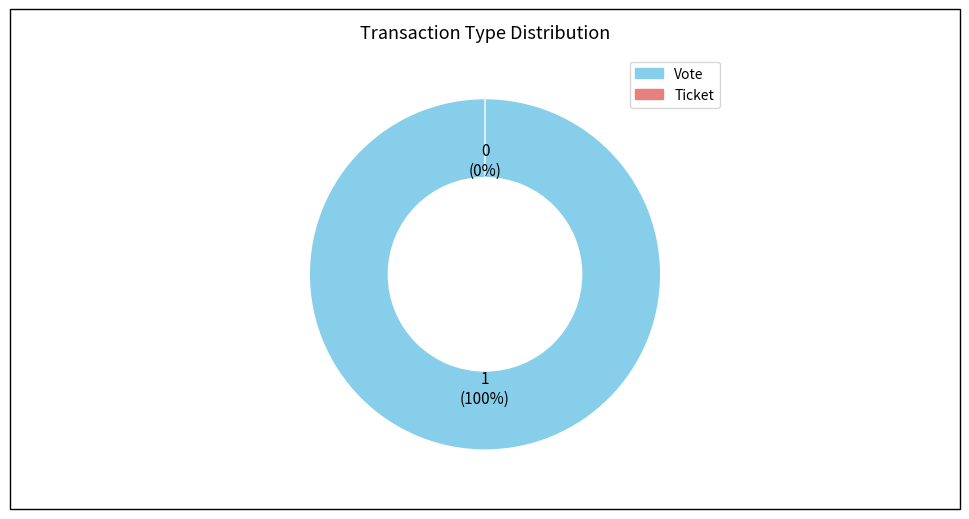

Which slice represents more than half of the pie?

Vote